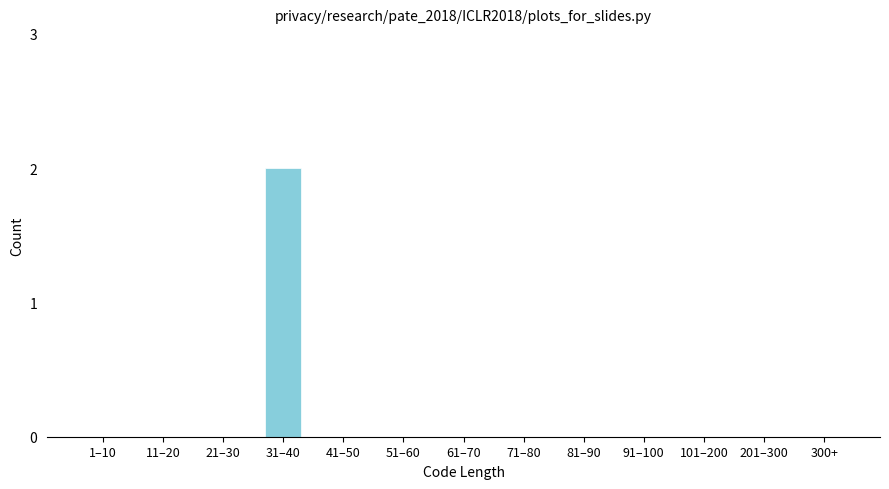

Reading right to left, extract all data points from this chart.

300+=0	201–300=0	101–200=0	91–100=0	81–90=0	71–80=0	61–70=0	51–60=0	41–50=0	31–40=2	21–30=0	11–20=0	1–10=0